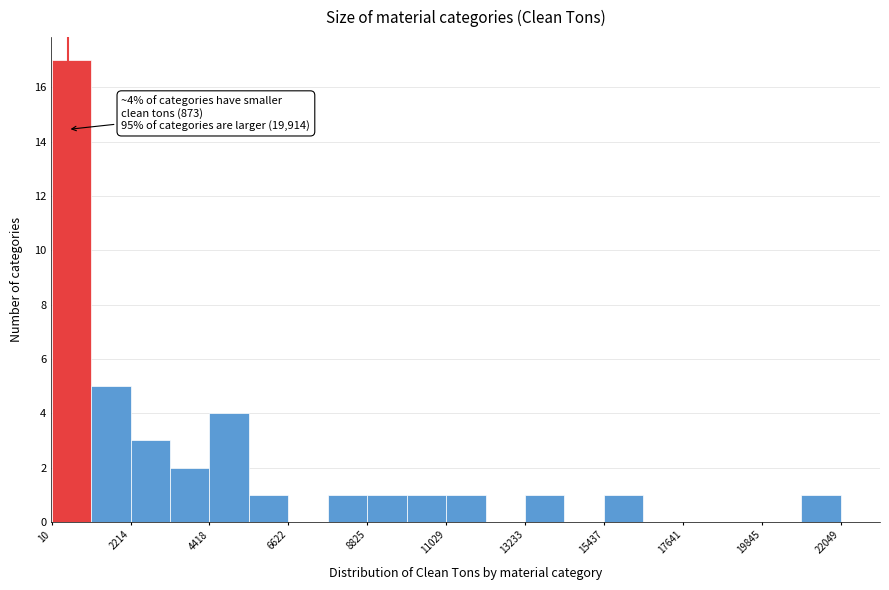

Around what value on the x-axis is the tallest bar? Give the approximate position of its centre, as read against the axis.

500